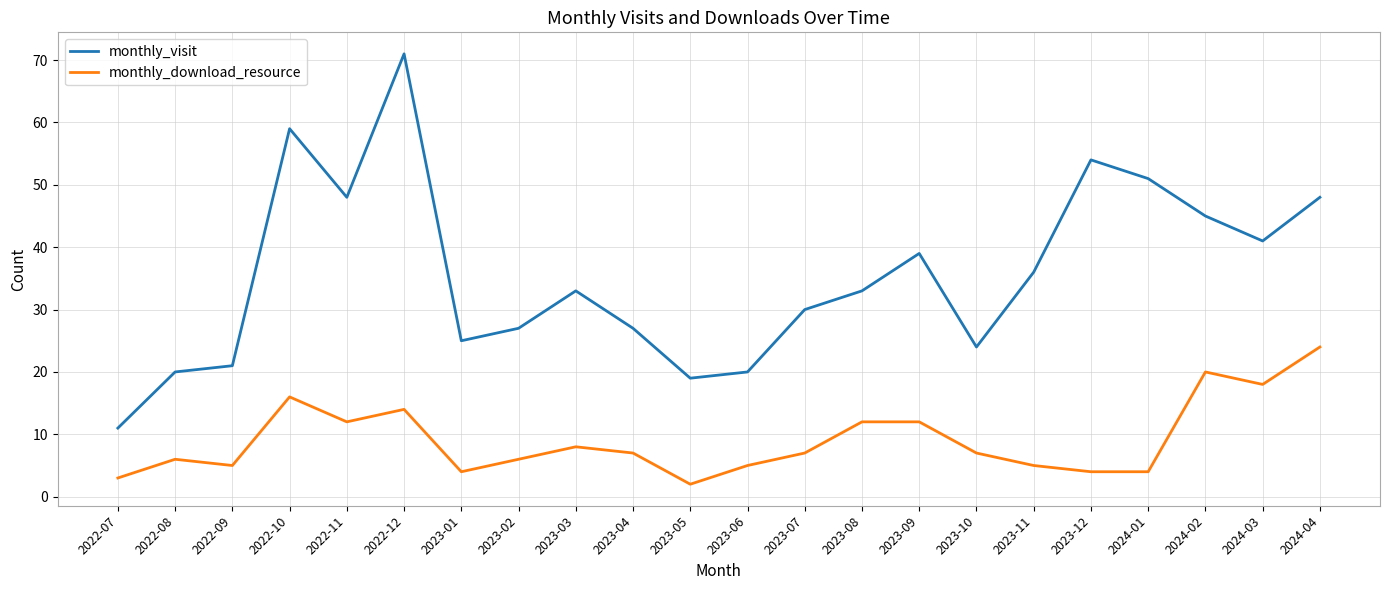

List the series in order of their overall mean, highest first.

monthly_visit, monthly_download_resource